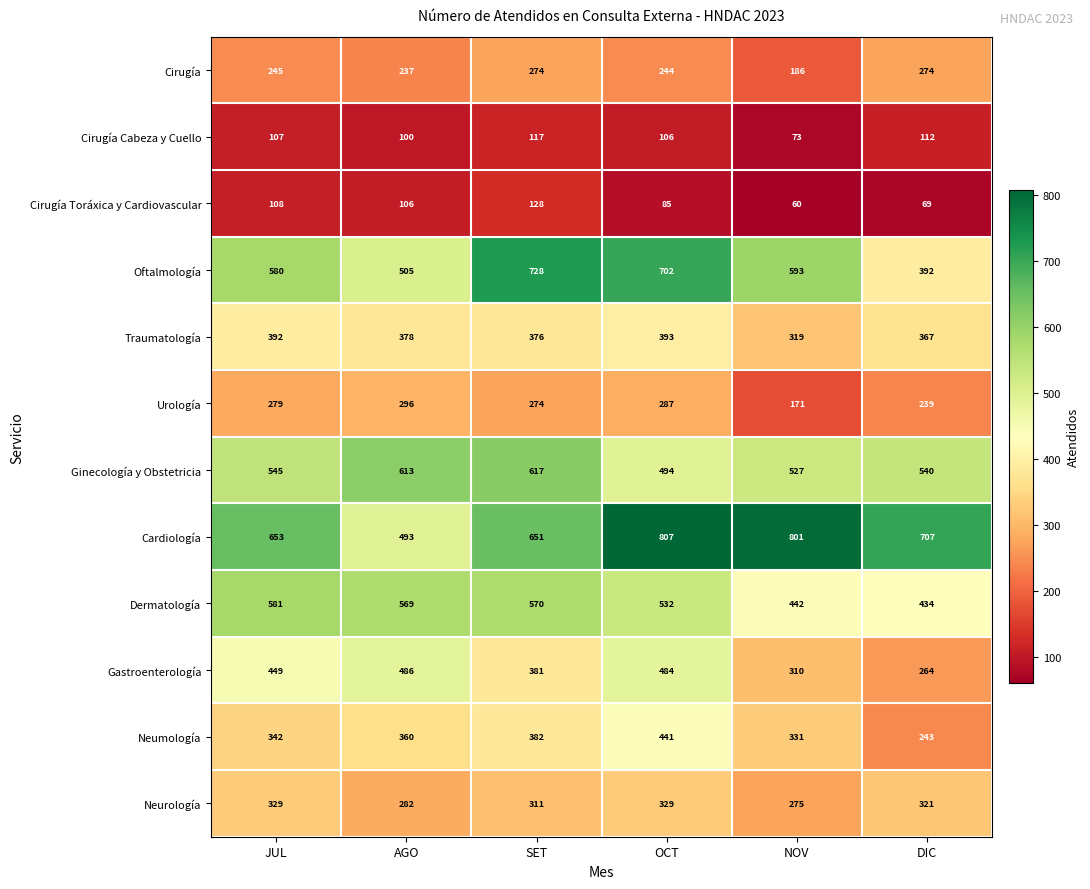

At which label is Cardiología closest to 650?

SET